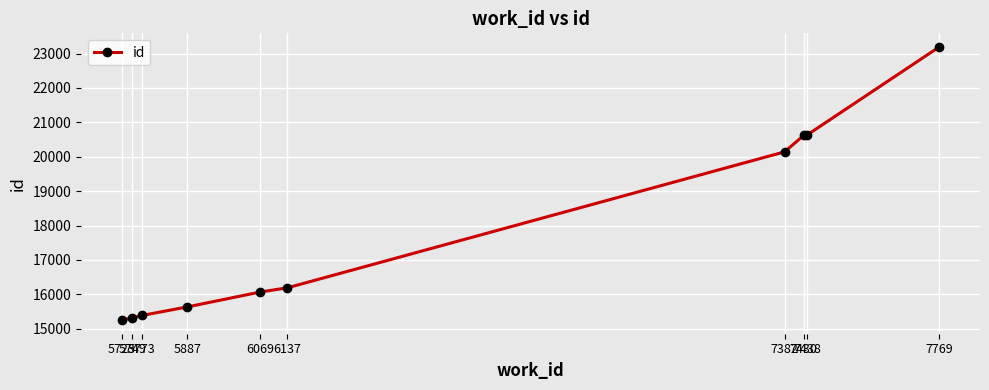

How many series are shown in this chart?

1